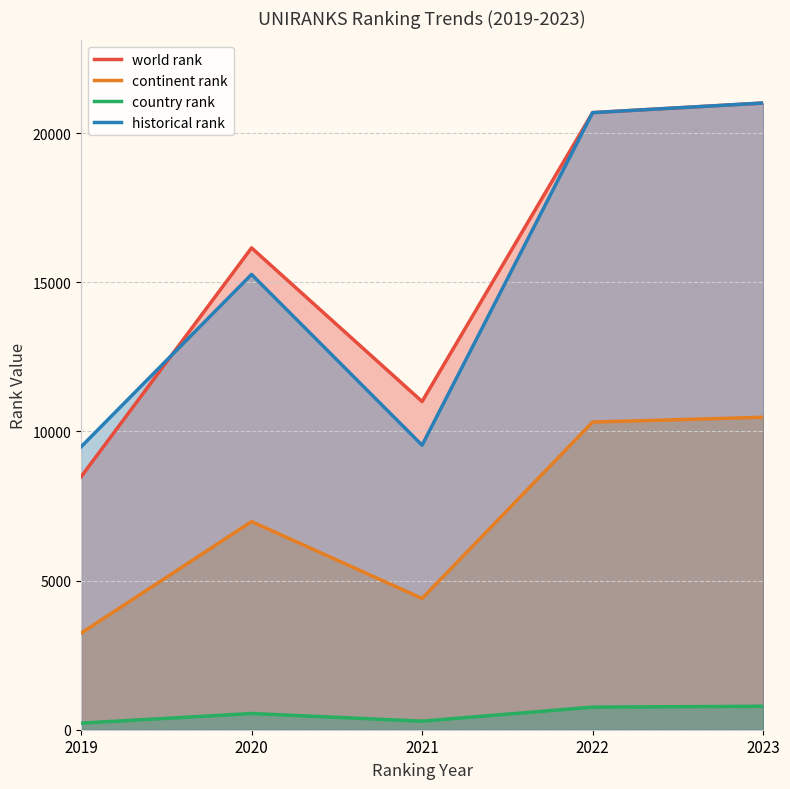

How many lines are shown in the chart?

4